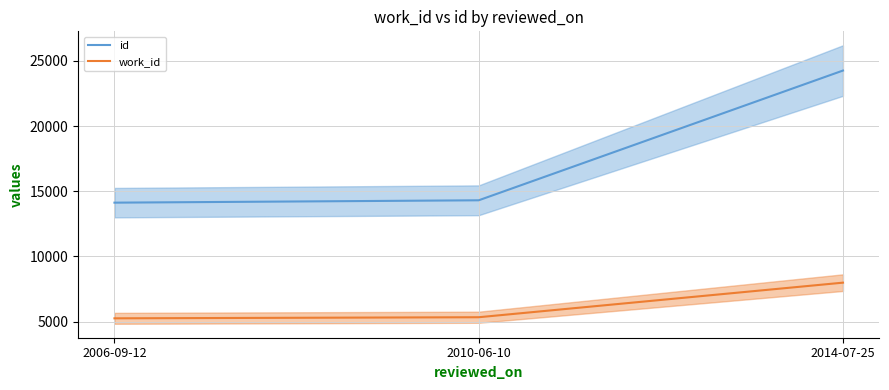

How many data points in id are less than 14303?

1